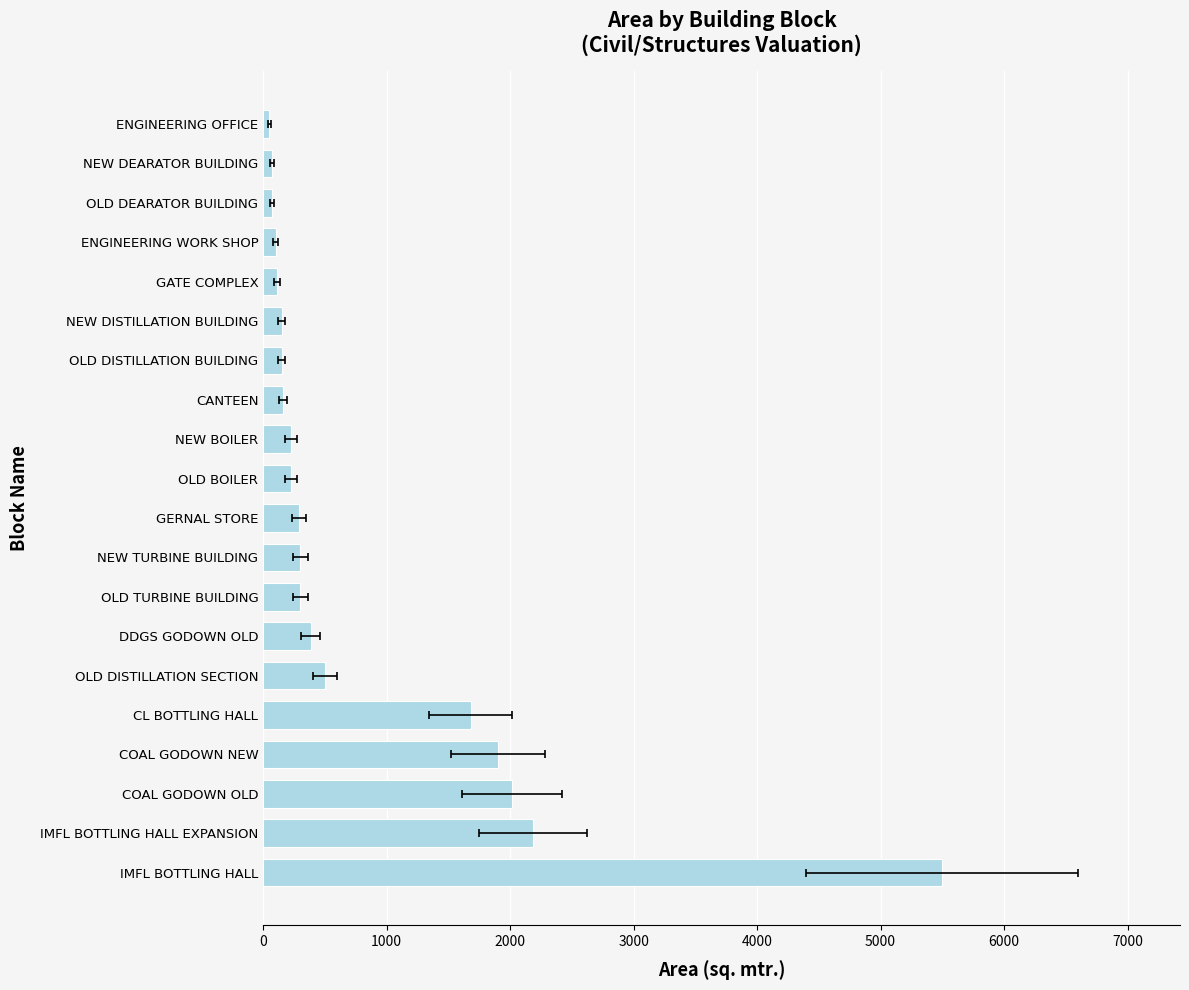

The value at OLD DISTILLATION BUILDING is 150. True or false?

True